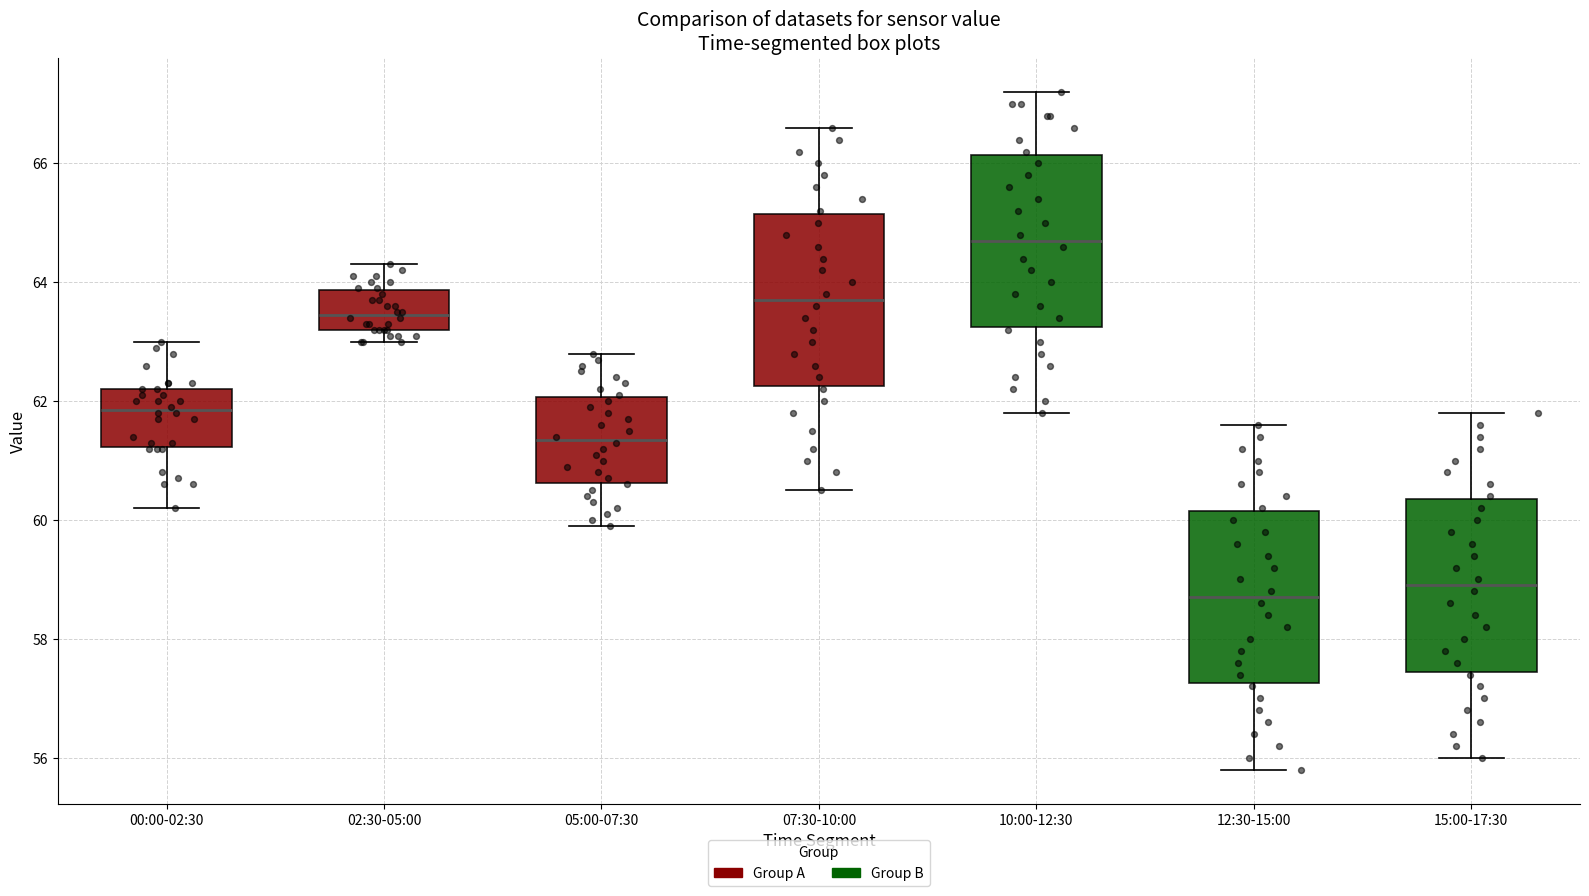

Reading left to right, transcribe this box plot: for each box, give where its median line is, the range the box spans, and where its two whiskers end, as read against the y-axis. The values are not printed on the chart, so give them approximately, as read against the axis.

00:00-02:30: median 61.8, box 61.2 to 62.2, whiskers 60.2 to 63.0
02:30-05:00: median 63.4, box 63.2 to 63.8, whiskers 63.0 to 64.4
05:00-07:30: median 61.4, box 60.6 to 62.0, whiskers 60.0 to 62.8
07:30-10:00: median 63.8, box 62.2 to 65.2, whiskers 60.6 to 66.6
10:00-12:30: median 64.8, box 63.2 to 66.2, whiskers 61.8 to 67.2
12:30-15:00: median 58.8, box 57.2 to 60.2, whiskers 55.8 to 61.6
15:00-17:30: median 59.0, box 57.4 to 60.4, whiskers 56.0 to 61.8